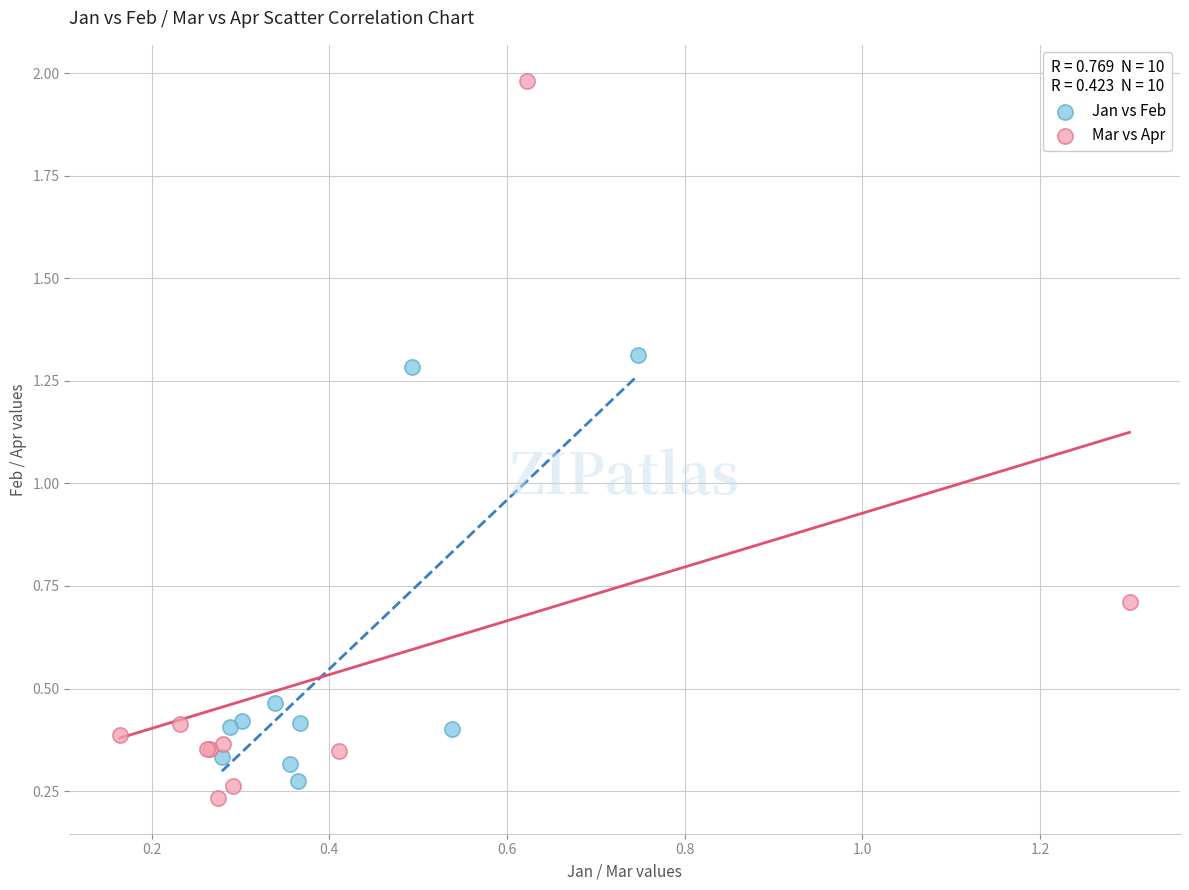

Which series has the widest spread of Y values?

Mar vs Apr